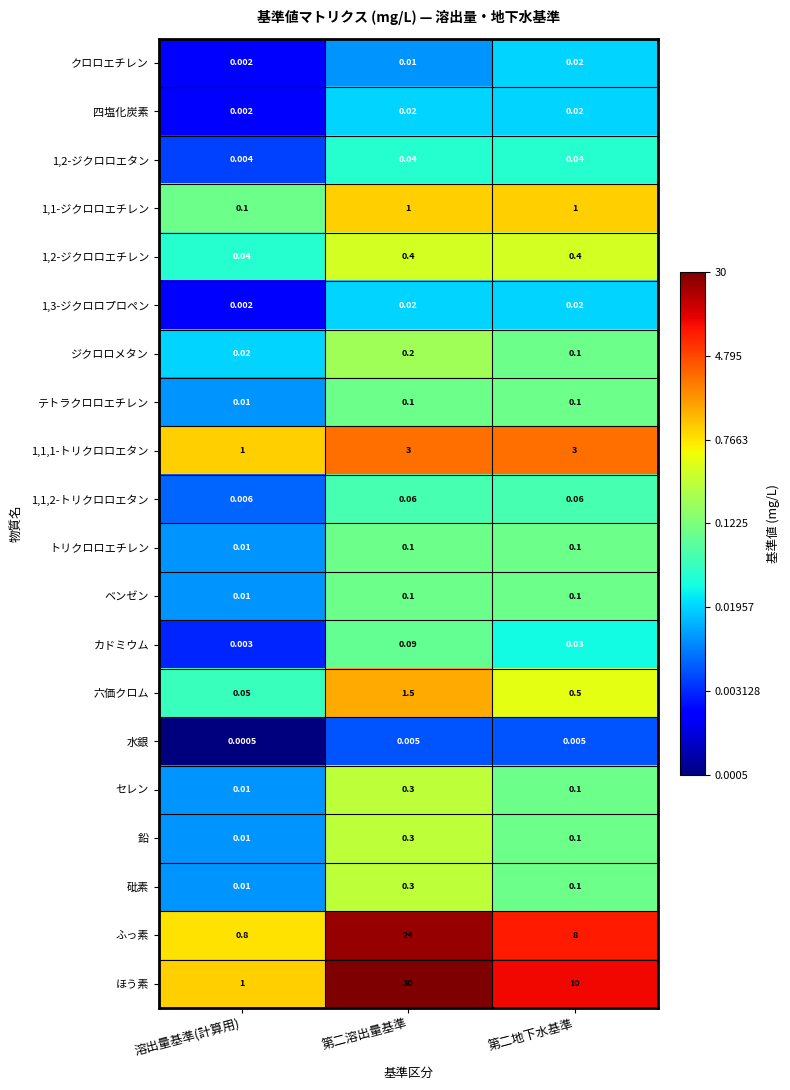

Which category has the lowest value in the ジクロロメタン series?

溶出量基準(計算用)